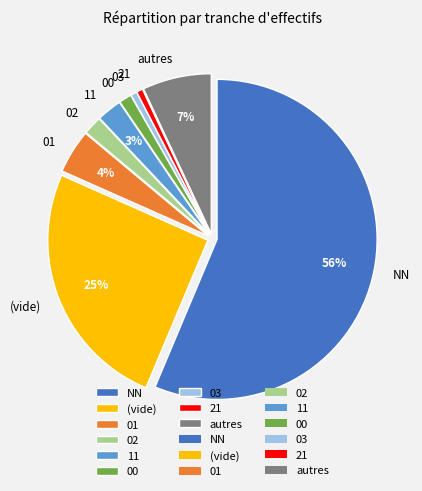

To the nearest percent, what is the average slice percentage?

11%